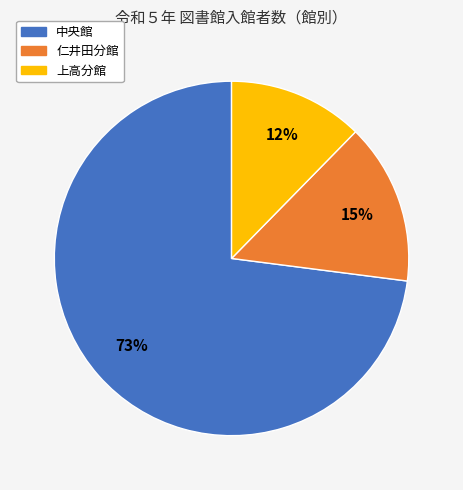

To the nearest percent, what portion does 仁井田分館 represent?

15%